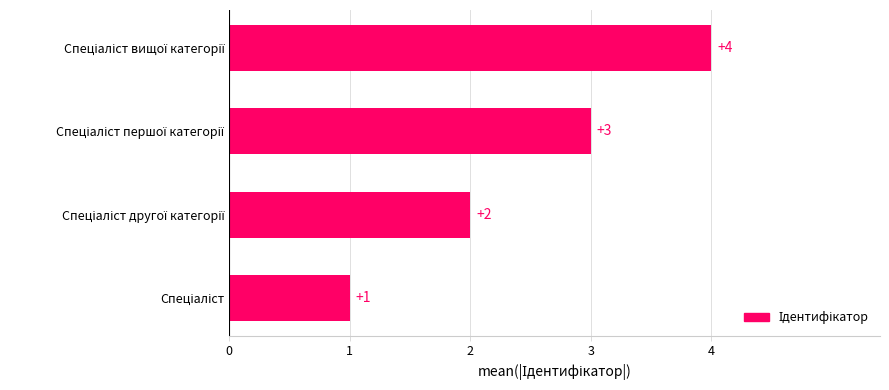

Are the bars horizontal?

Yes